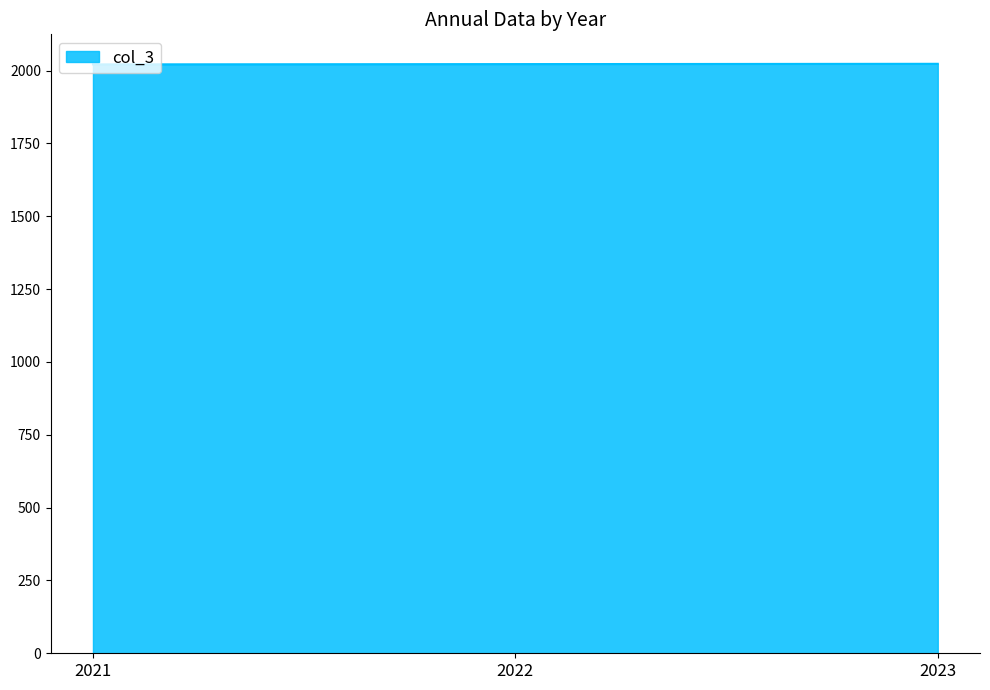

The chart shows a value of 582 at 2022. True or false?

False